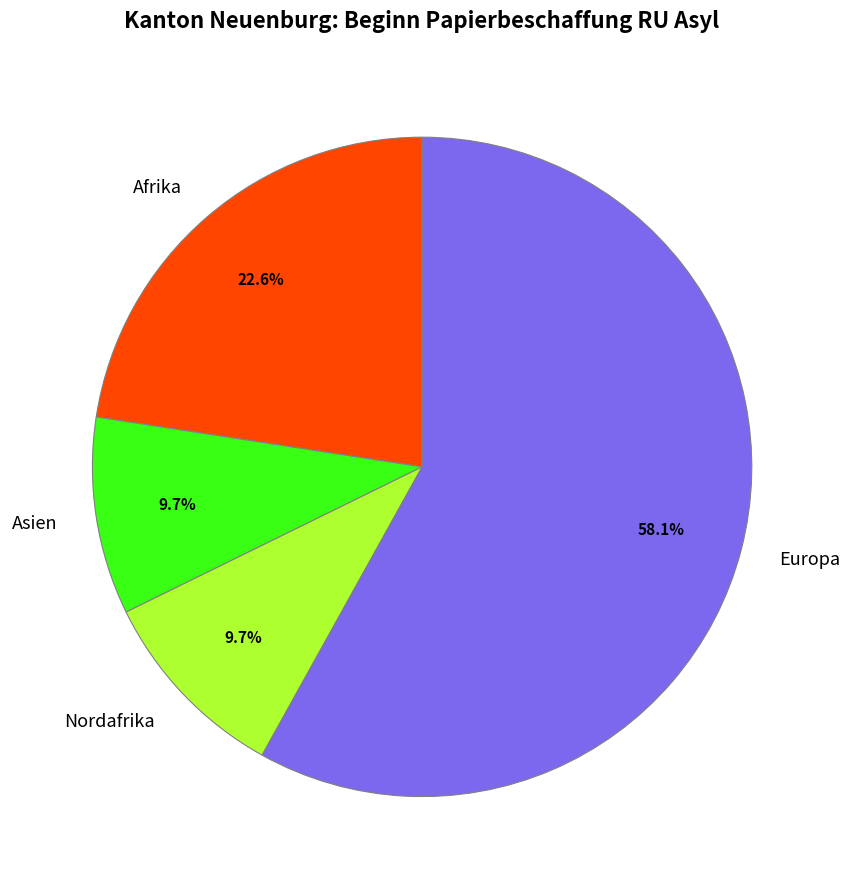

Between Asien and Europa, which is larger?

Europa